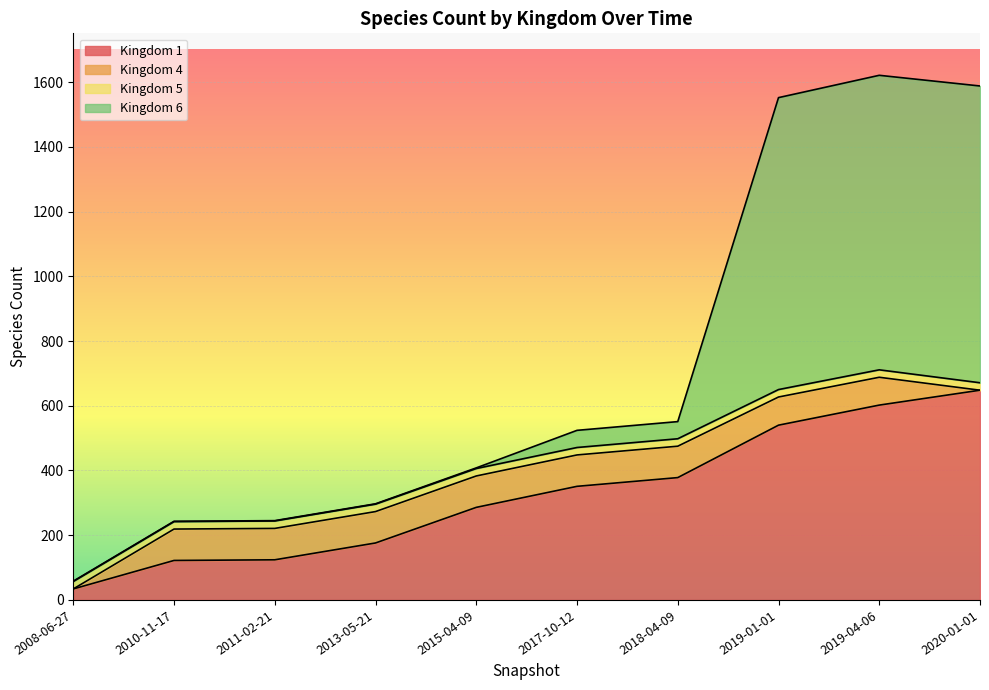

Which category has the highest value in the Kingdom 1 series?

2020-01-01